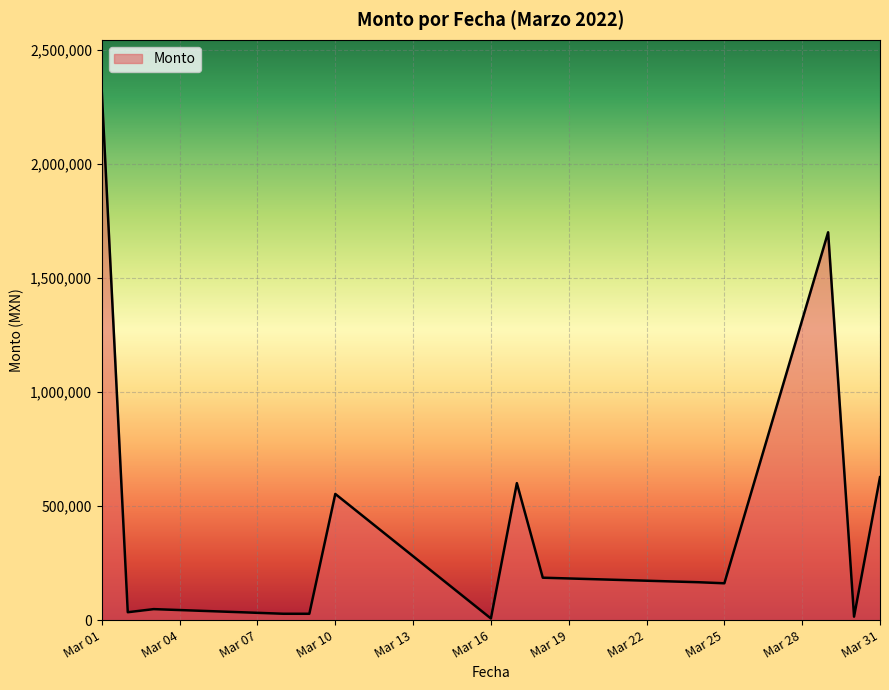

What is the maximum value shown in the chart?

2313517.0